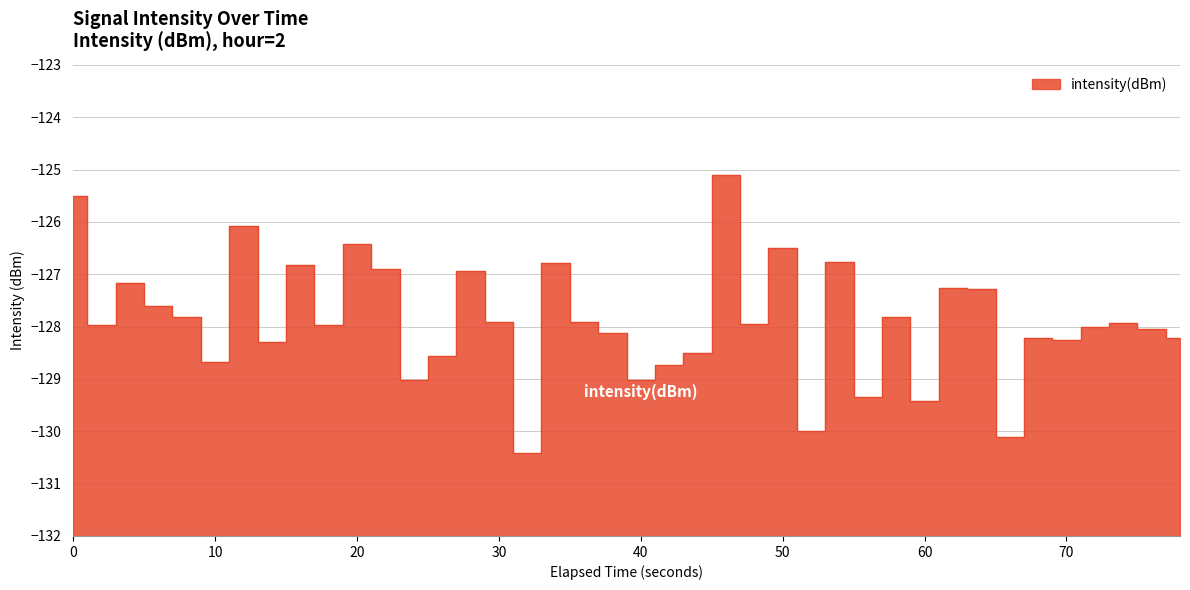

How many data points are above -127?

10